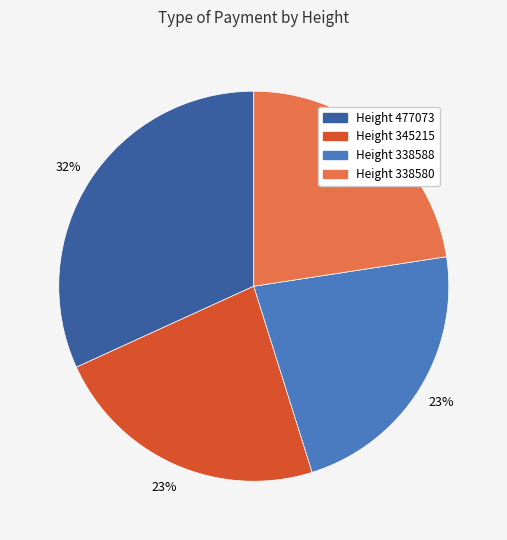

To the nearest percent, what is the average slice percentage?

25%